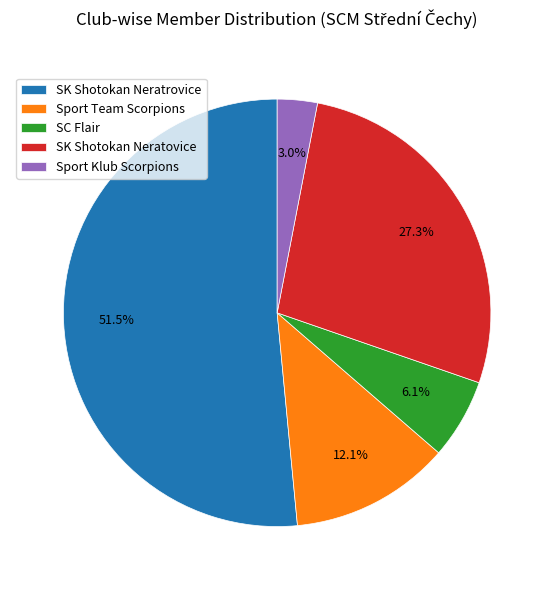

Which has a higher value, Sport Team Scorpions or SC Flair?

Sport Team Scorpions